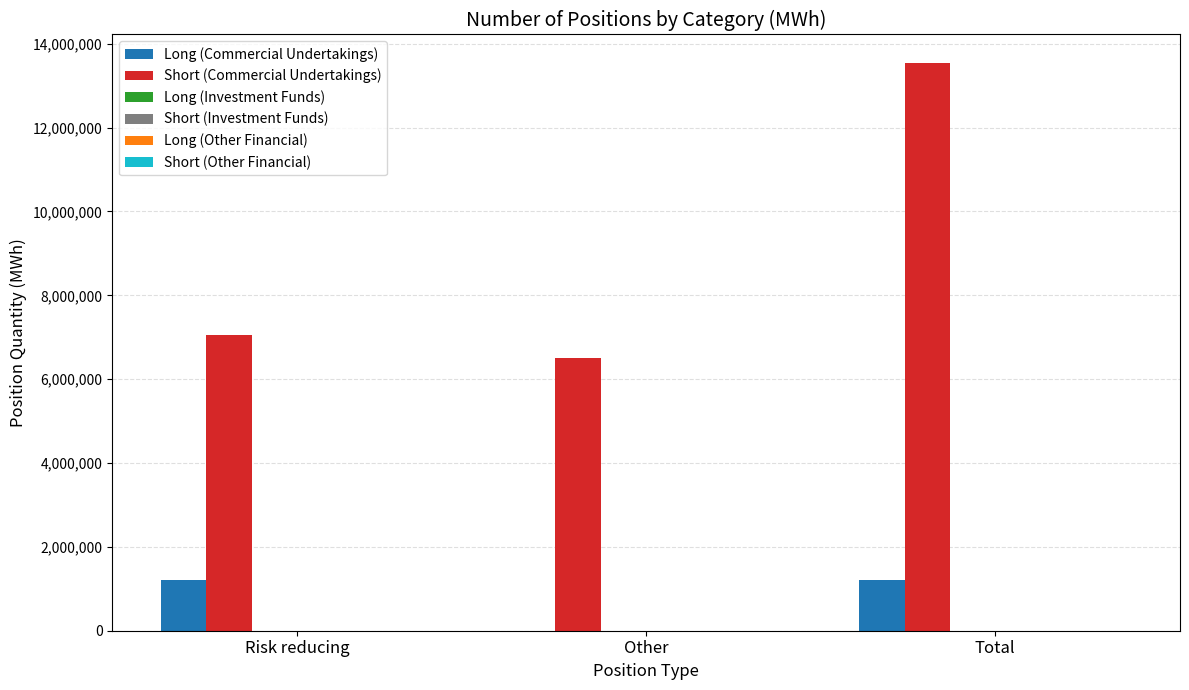

Which series has the largest total across all categories?

Short (Commercial Undertakings)